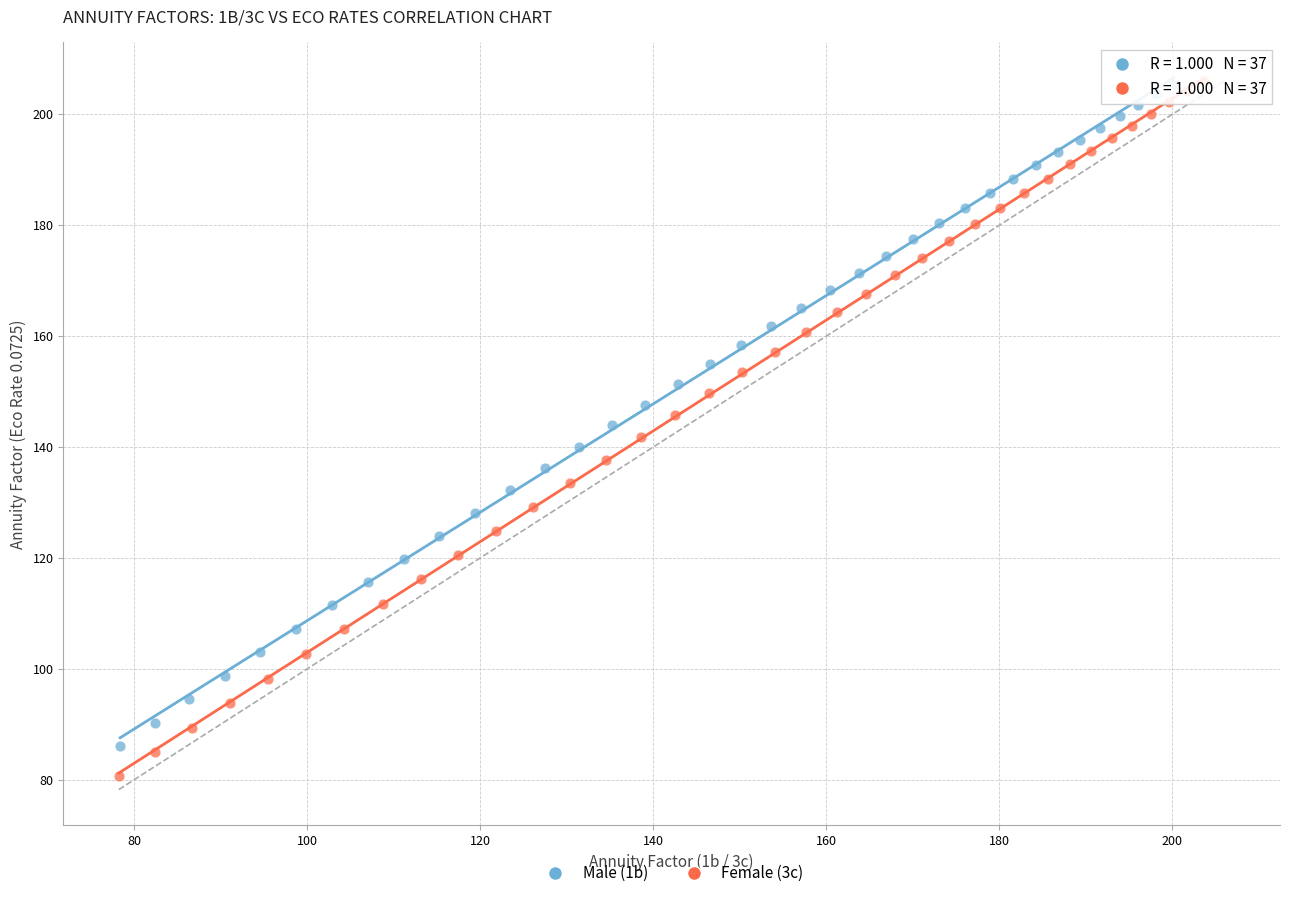

Which series has the largest Y range (max minus min)?

Female (3c)